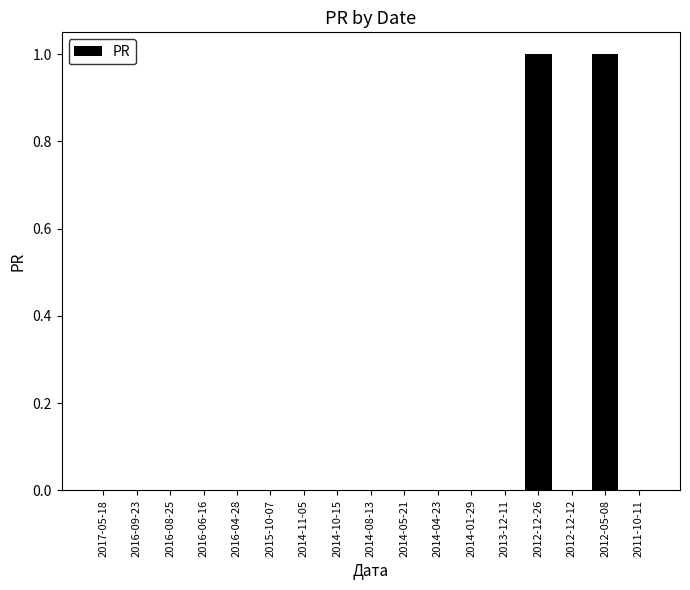

The value at 2012-12-26 is 1. True or false?

True